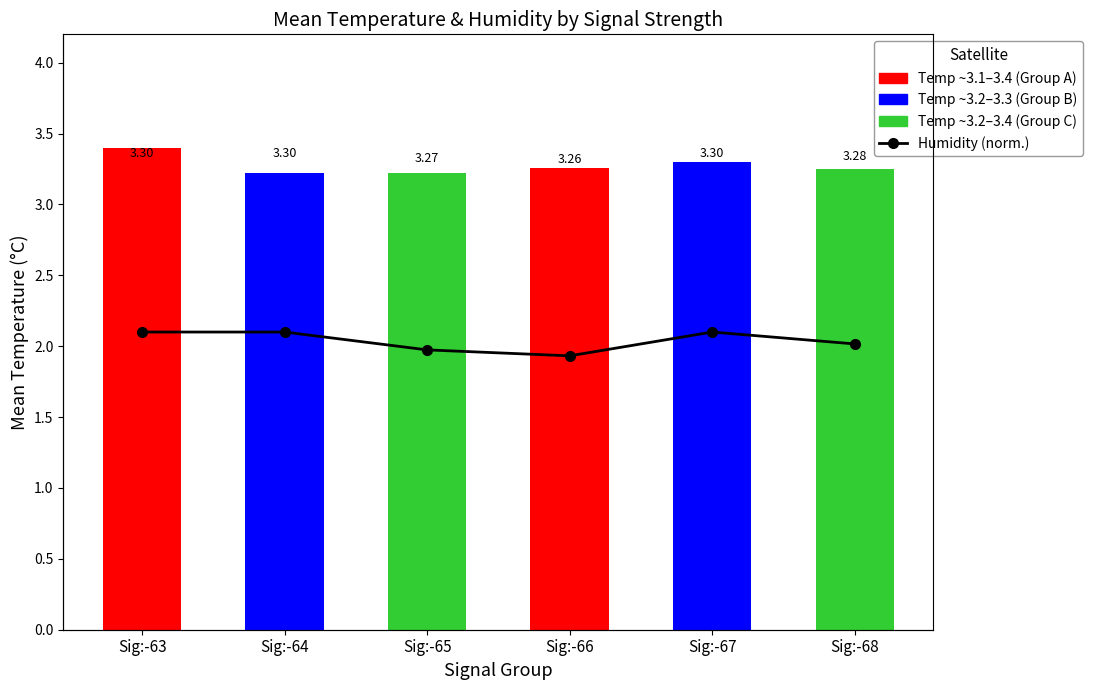

Are the bars grouped side by side (vs. stacked)?

No